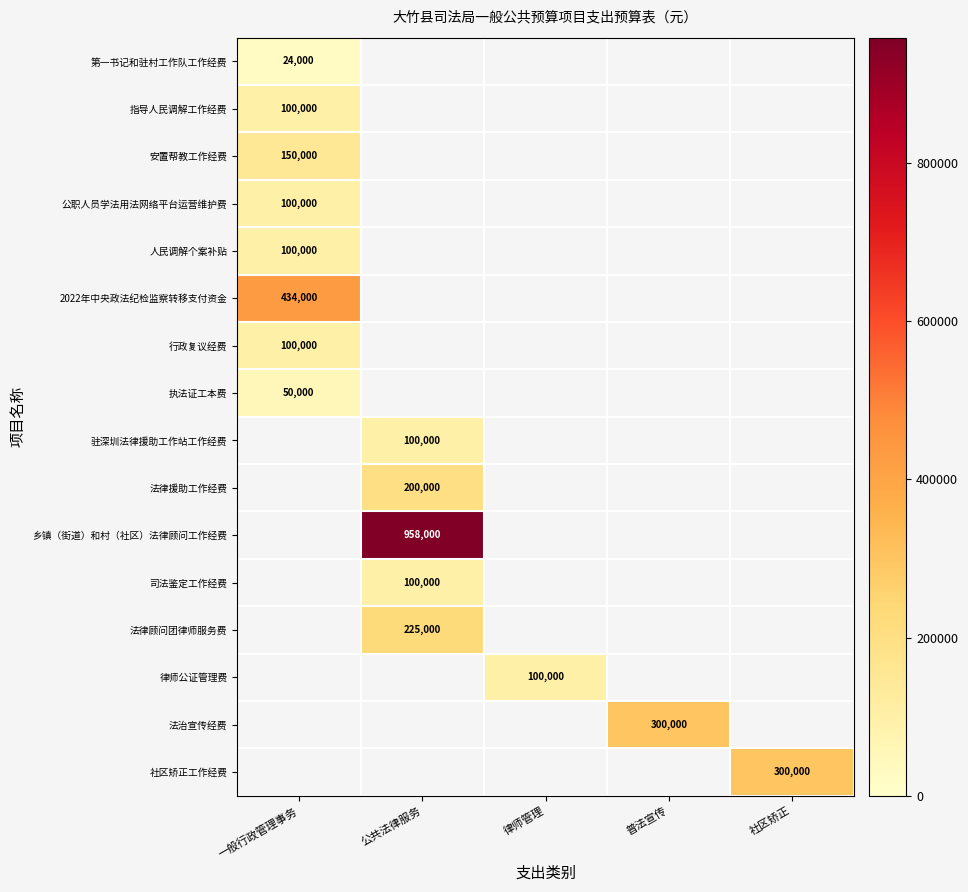

Between 一般行政管理事务 and 社区矫正, which is larger?

社区矫正